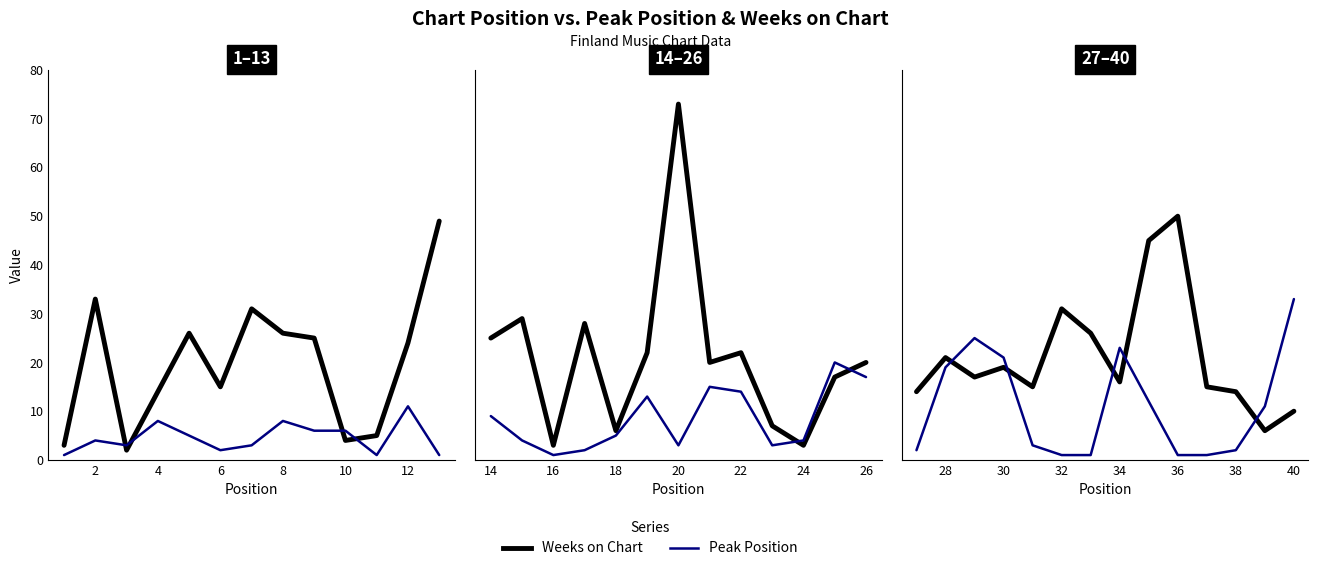

Does the chart display data point markers on the line(s)?

No